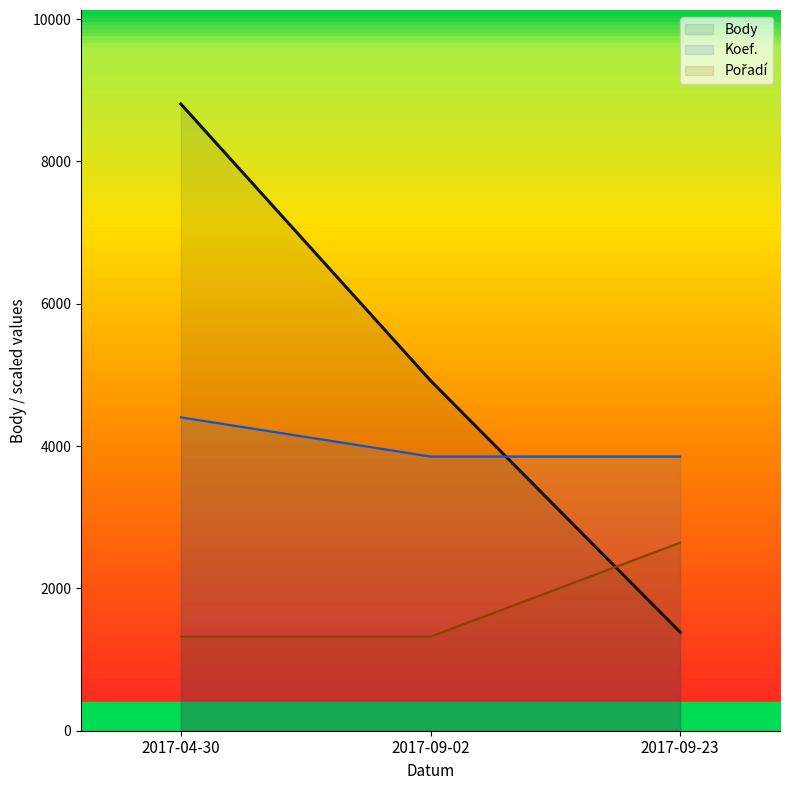

The value of Pořadí at 2017-04-30 is 538.5. True or false?

False